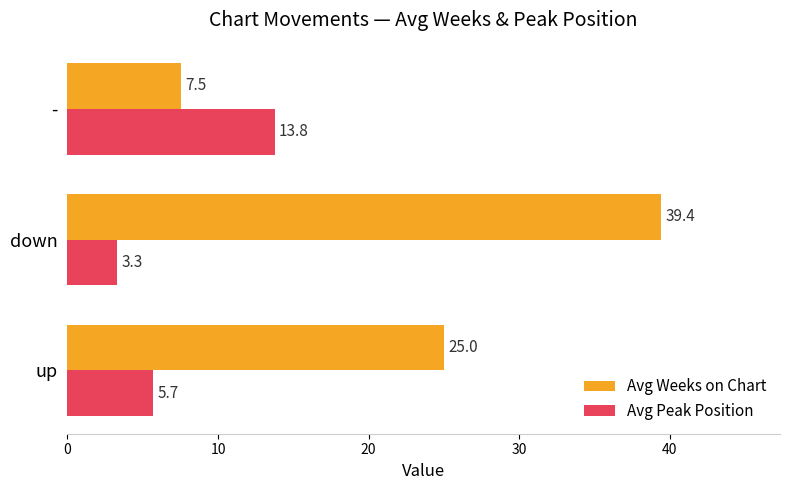

At which category is the sum across all series the highest?

down